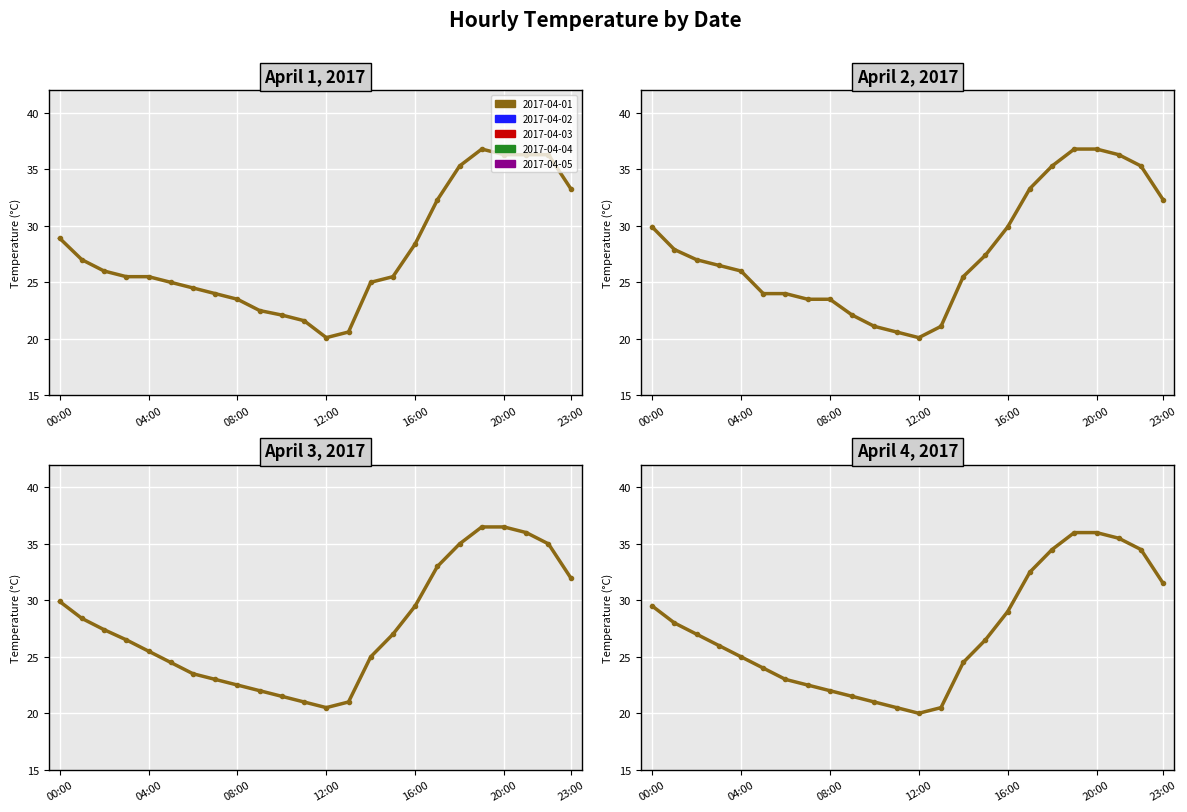

What is the spread (max minus min) of values at 10:00?

1.1